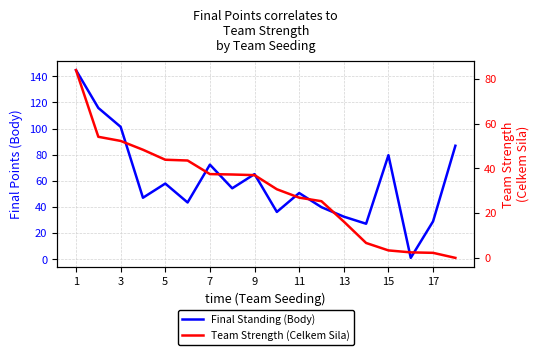

Where does the Team Strength (Celkem Sila) series first go above 36?

1